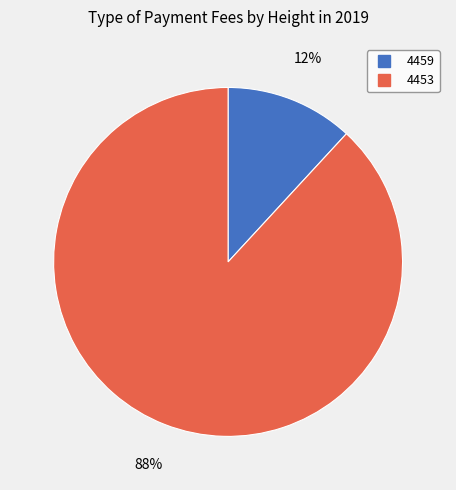

The 4459 slice represents 26% of the pie. True or false?

False